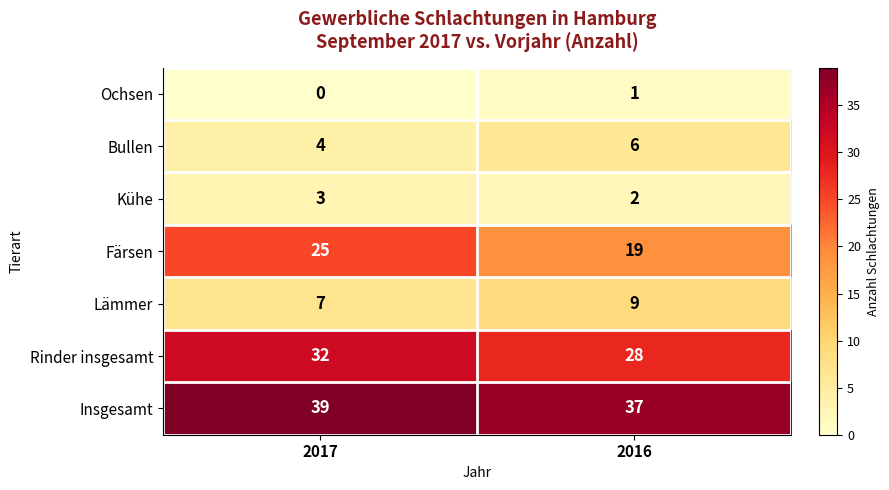

At which category is the sum across all series the highest?

2017